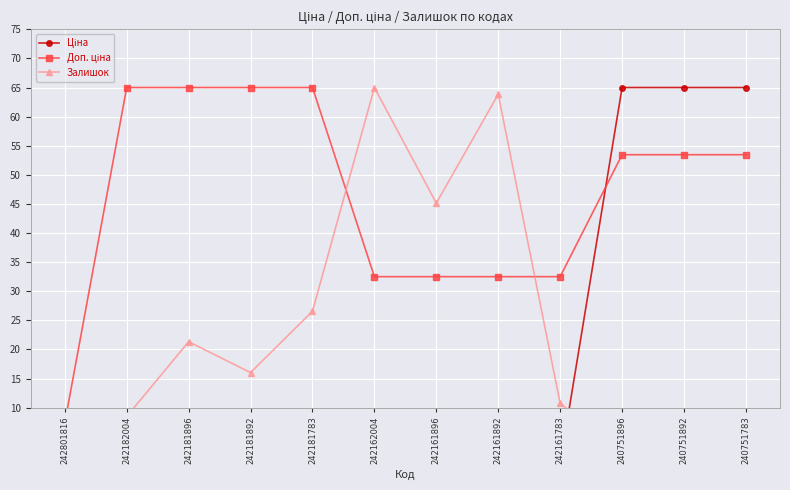

List the series in order of their overall mean, highest first.

Доп. ціна, Залишок, Ціна